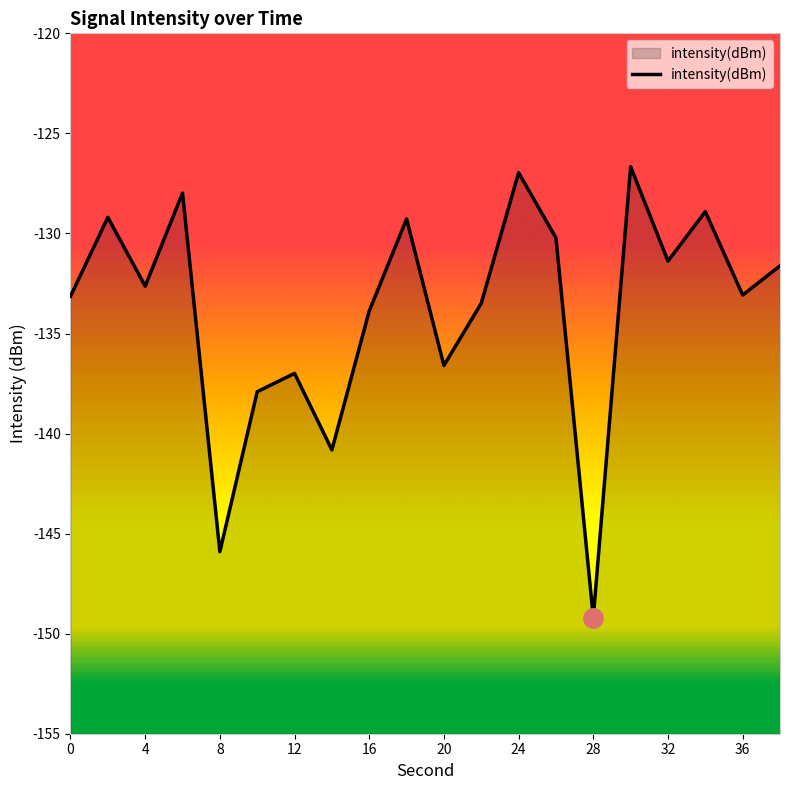

What is the smallest value displayed?

-149.2